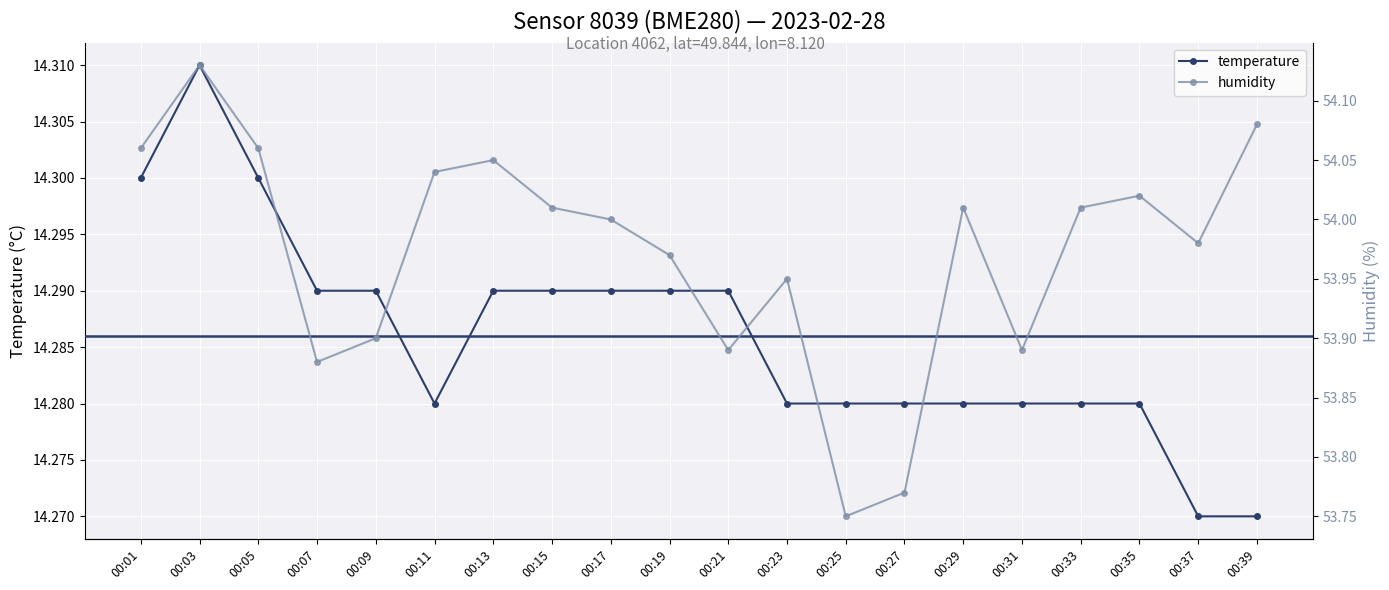

What is the lowest value of the temperature series?

14.3